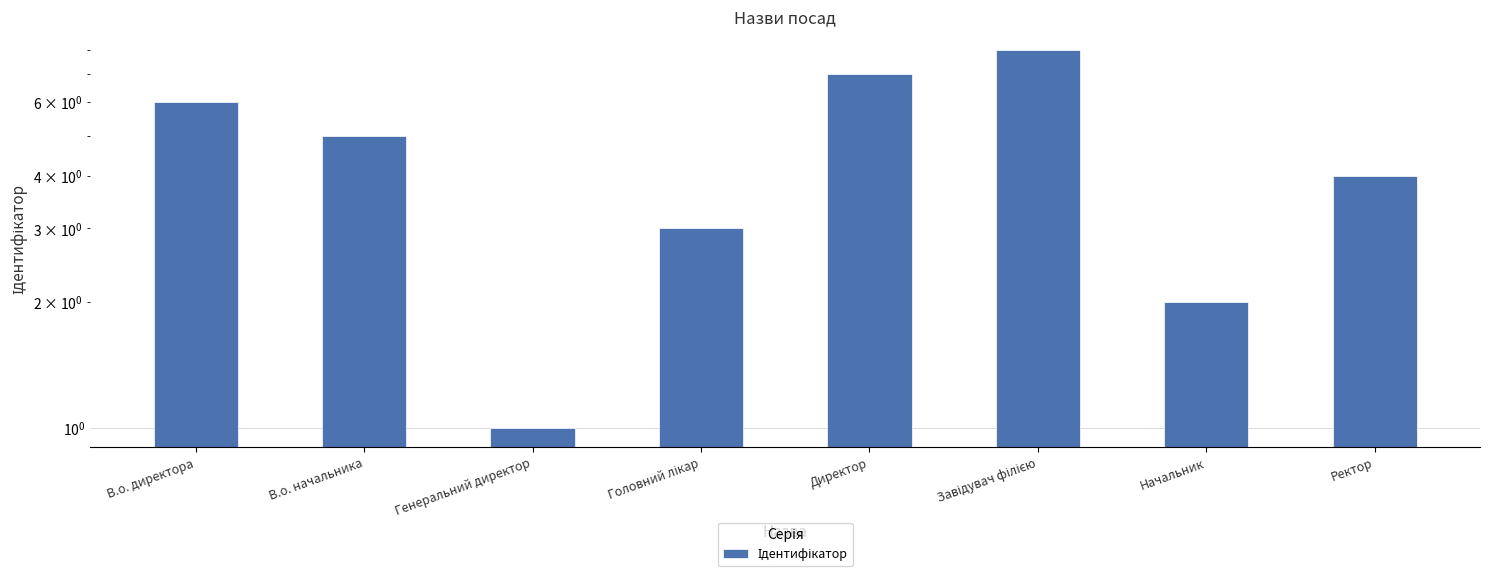

Count the number of data series in this chart.

1